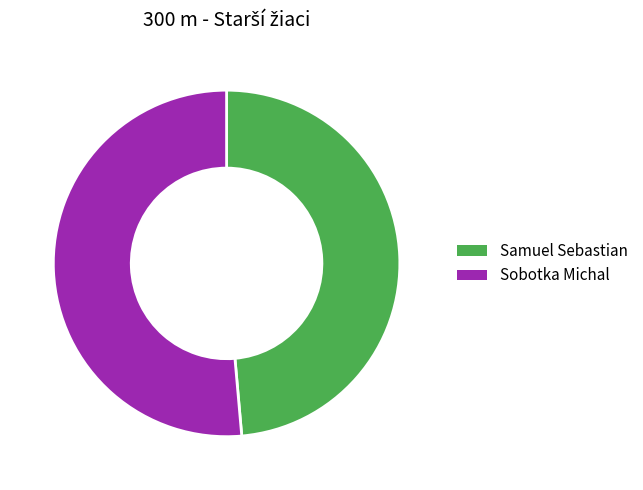

Which has a higher value, Samuel Sebastian or Sobotka Michal?

Sobotka Michal